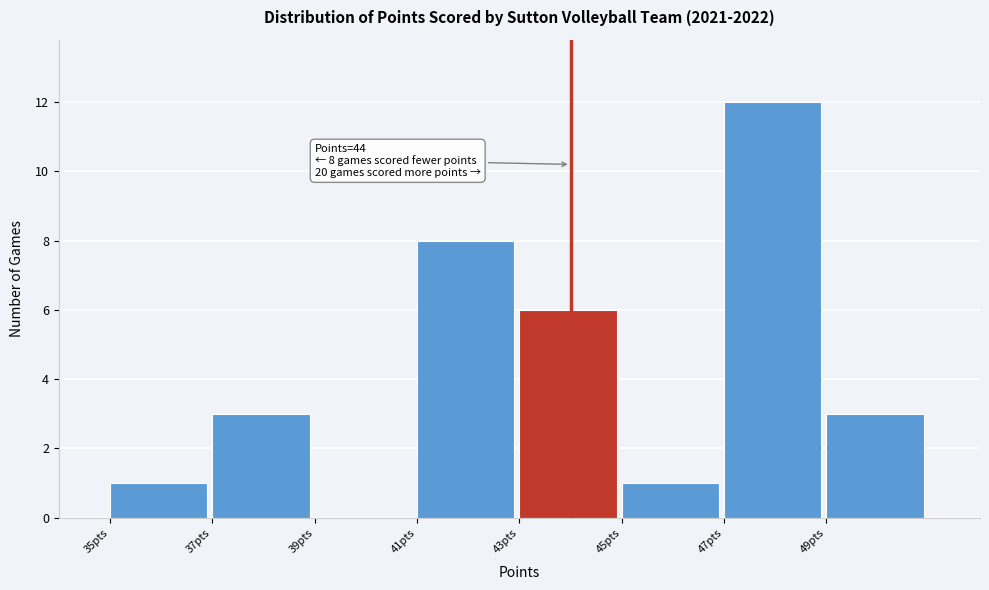

Which range on the x-axis has the tallest bar?

47 to 49